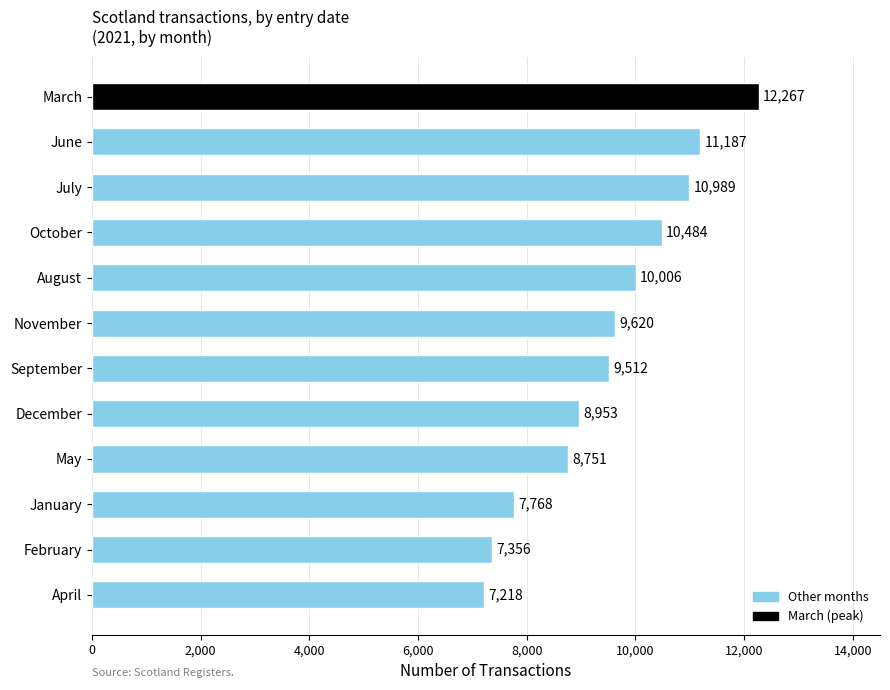

Reading bottom to top, list all the values displayed in this chart.

April=7218	February=7356	January=7768	May=8751	December=8953	September=9512	November=9620	August=10006	October=10484	July=10989	June=11187	March=12267